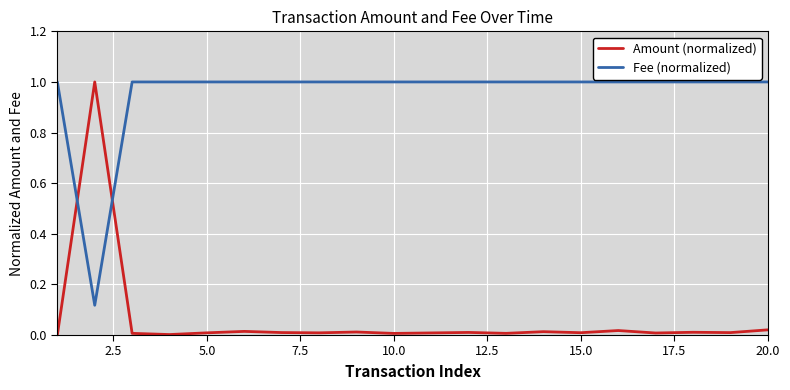

List the series in order of their overall mean, highest first.

Fee (normalized), Amount (normalized)